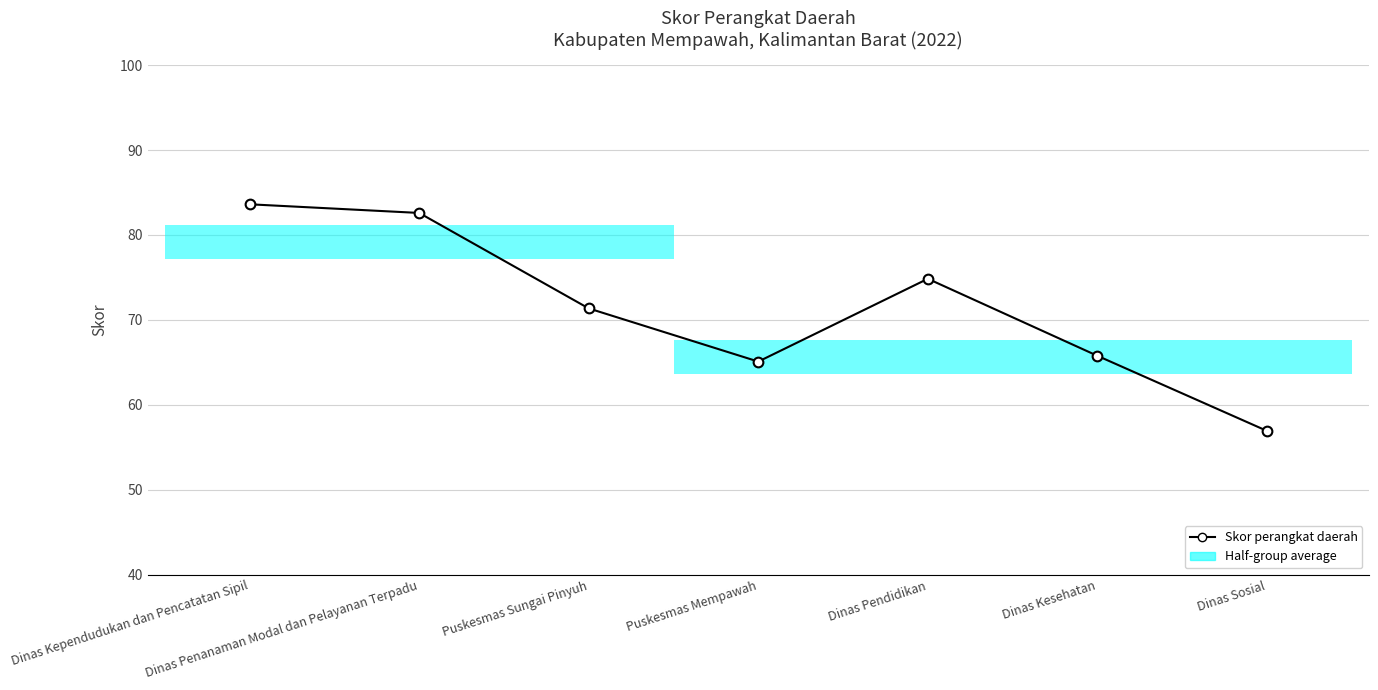

How many lines are shown in the chart?

1